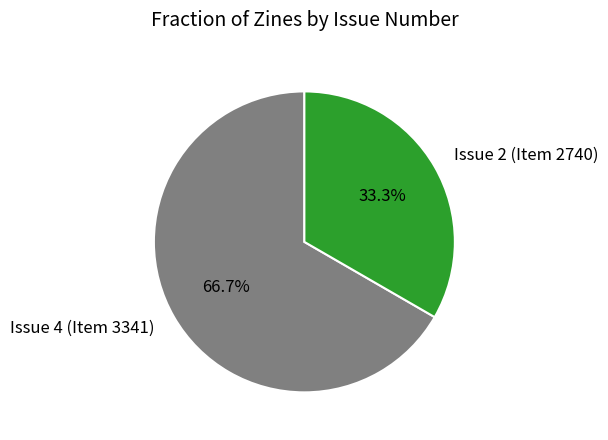

Rank the categories by value from highest to lowest.

Issue 4 (Item 3341), Issue 2 (Item 2740)